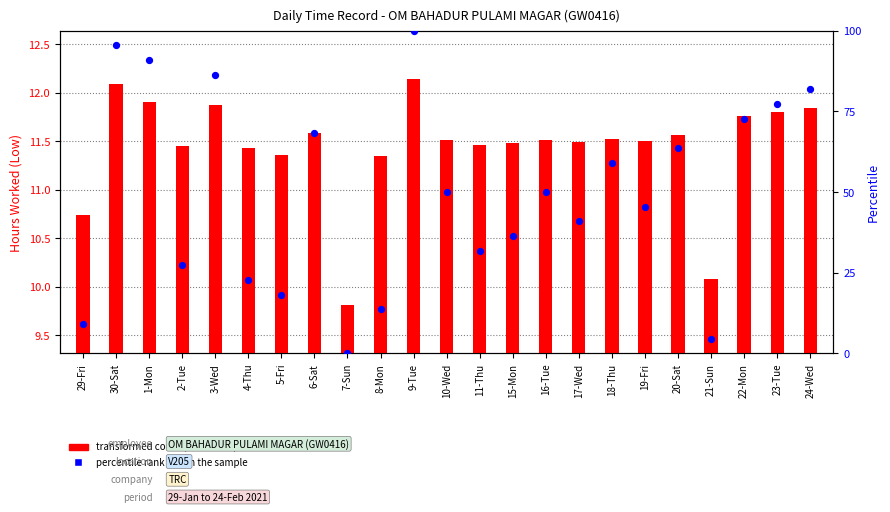

Which series reaches the minimum Y coordinate?

percentile rank within the sample